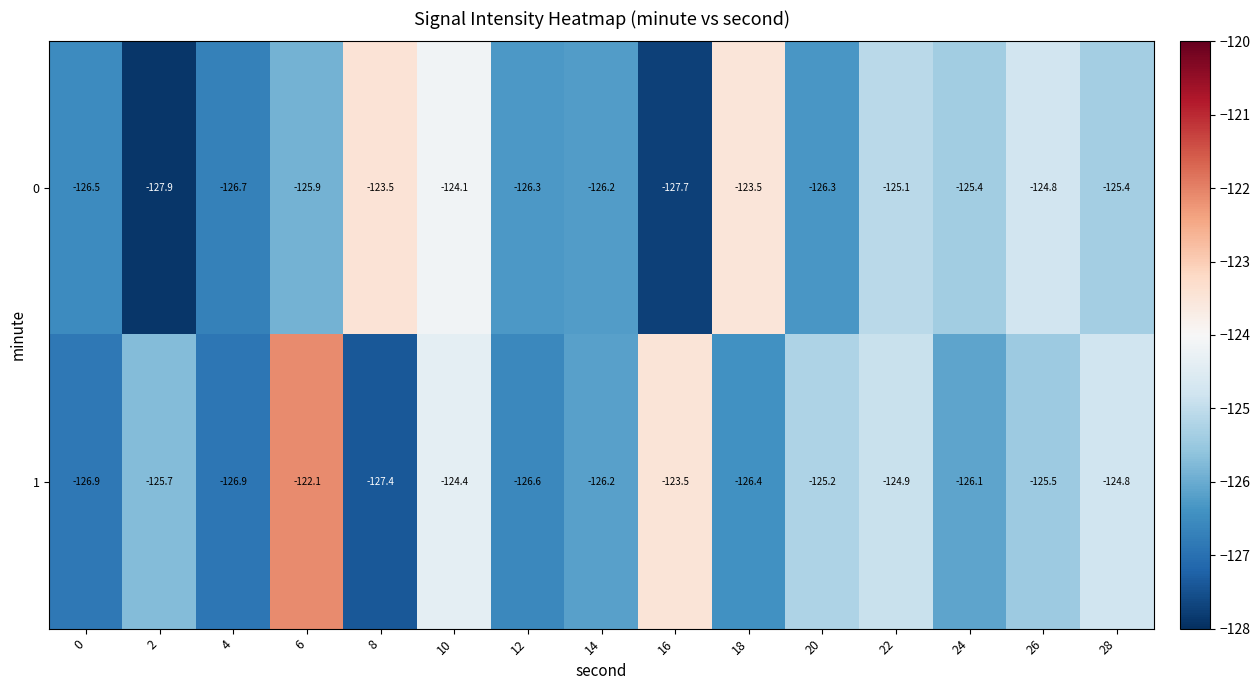

What is the maximum value shown in the chart?

-122.1